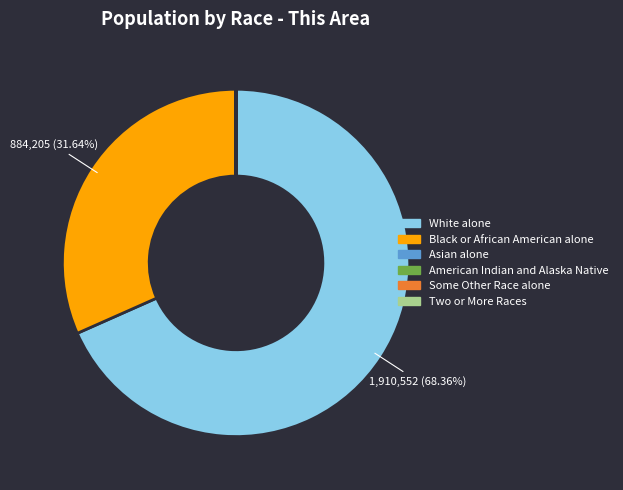

Is there any slice that represents more than half of the pie?

Yes